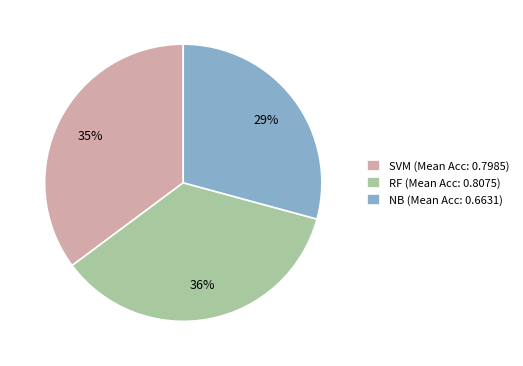

Does RF account for over 50% of the chart?

No